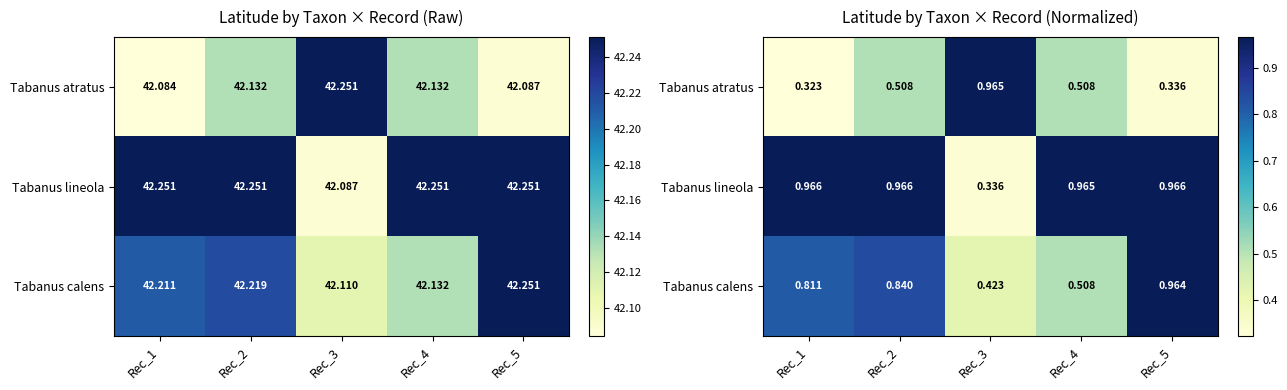

Which category has the highest value in the Tabanus atratus series?

Rec_3